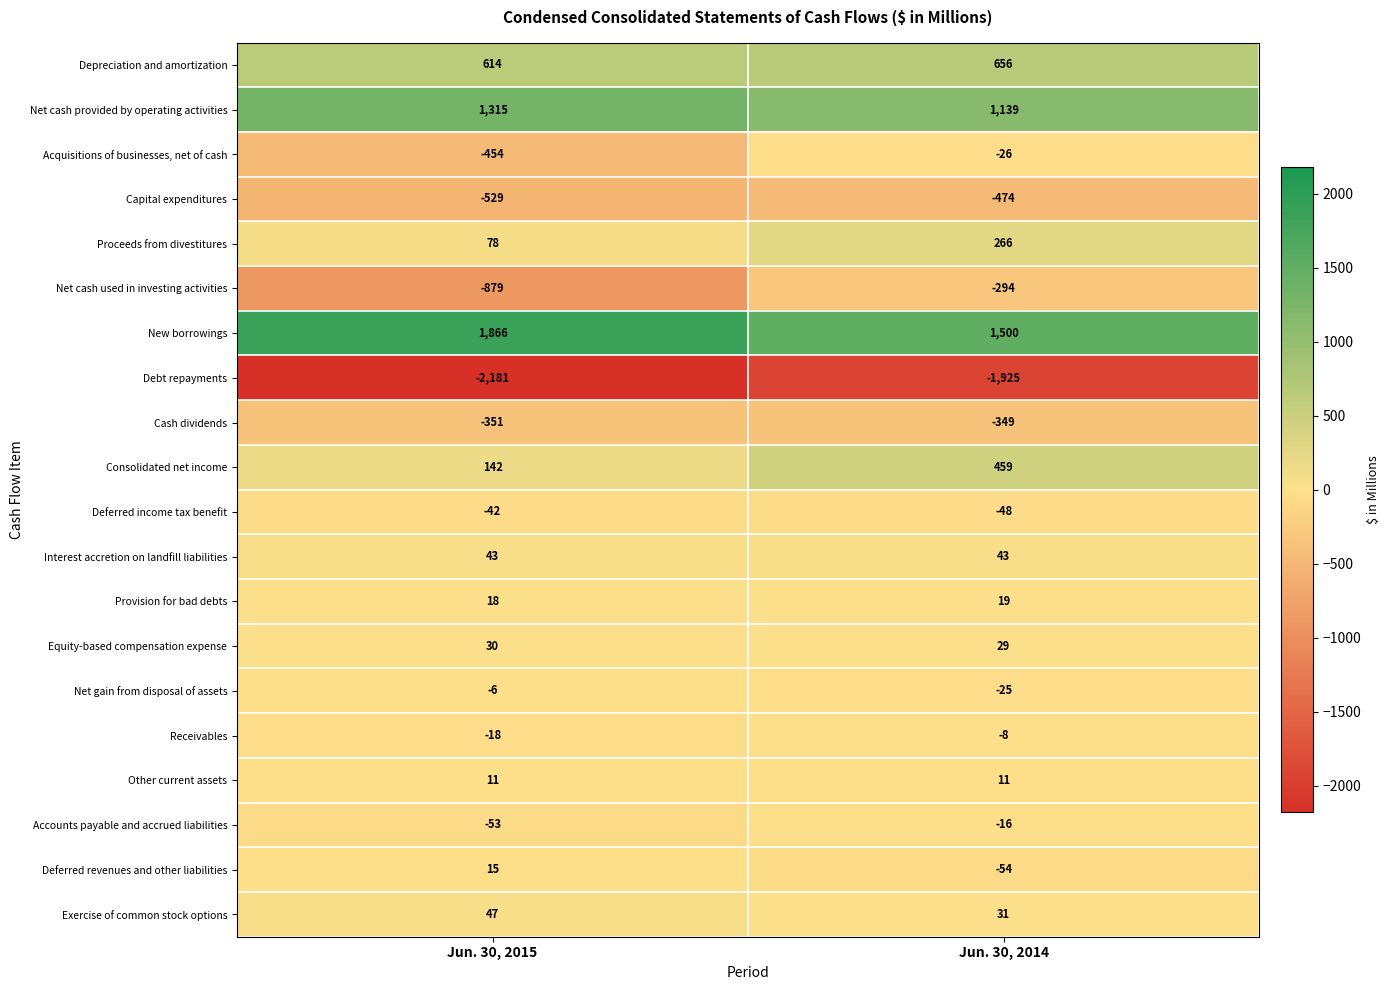

Between Jun. 30, 2015 and Jun. 30, 2014, which series saw the biggest shift?

Net cash used in investing activities